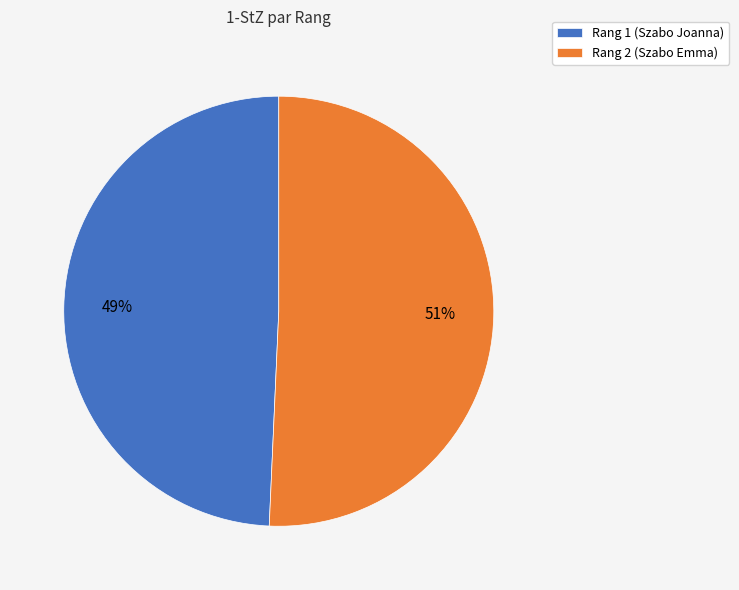

How many slices are in this pie chart?

2